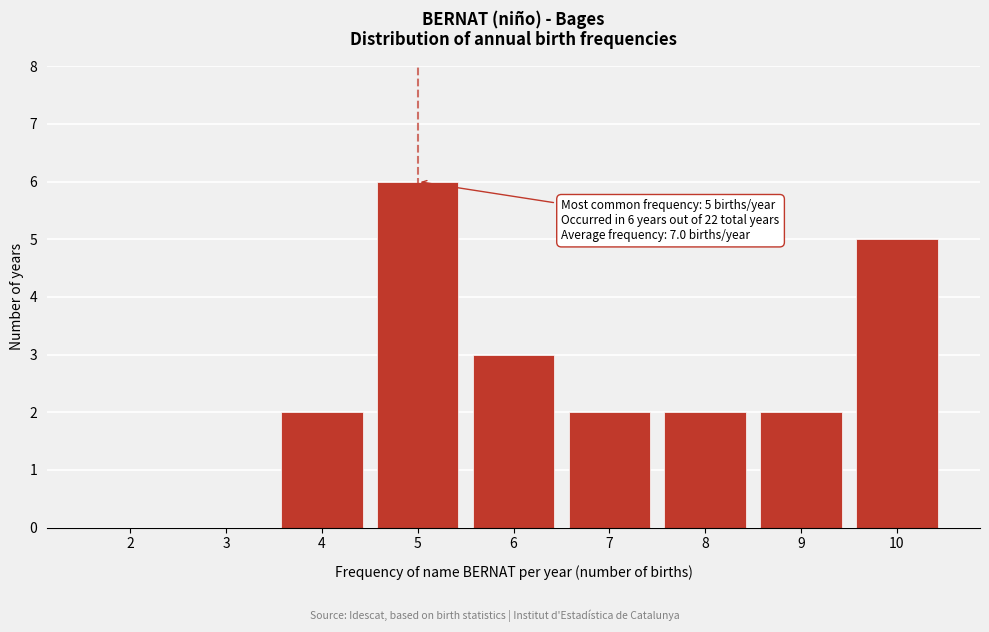

Reading left to right, transcribe all the data shown in this chart.

2=0	3=0	4=2	5=6	6=3	7=2	8=2	9=2	10=5